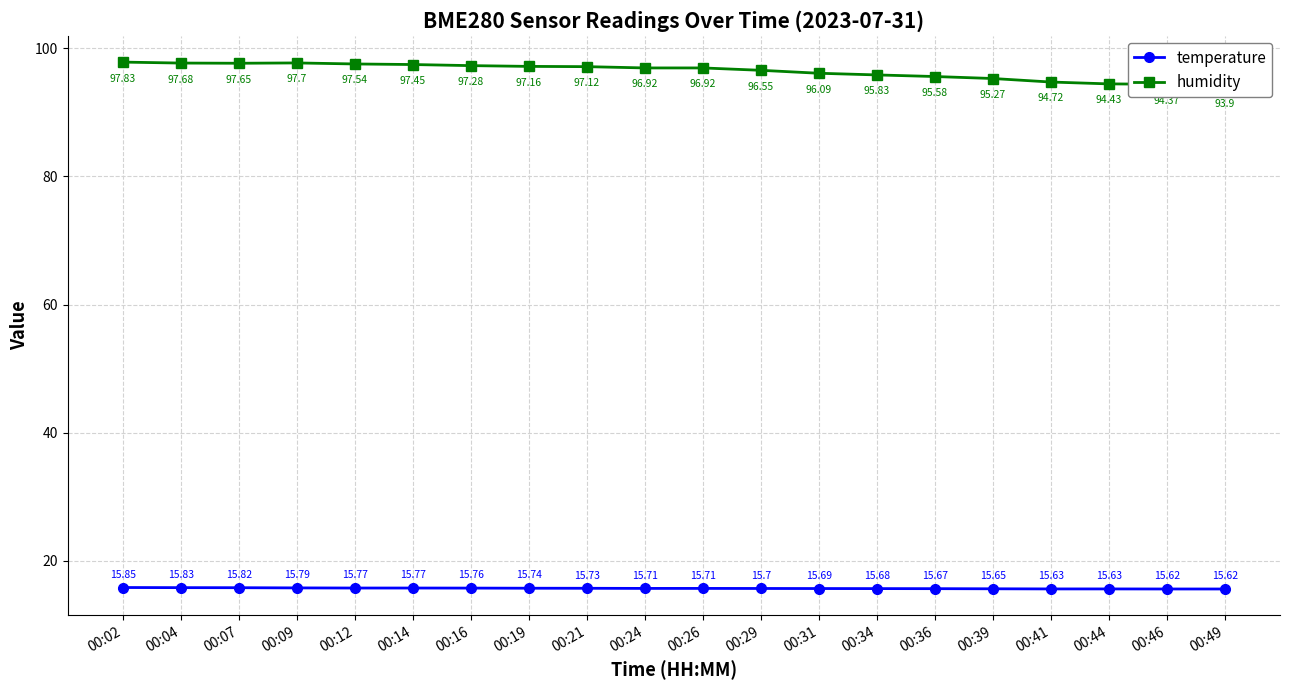

True or false: temperature has a value of 15.8 at 00:07.

True